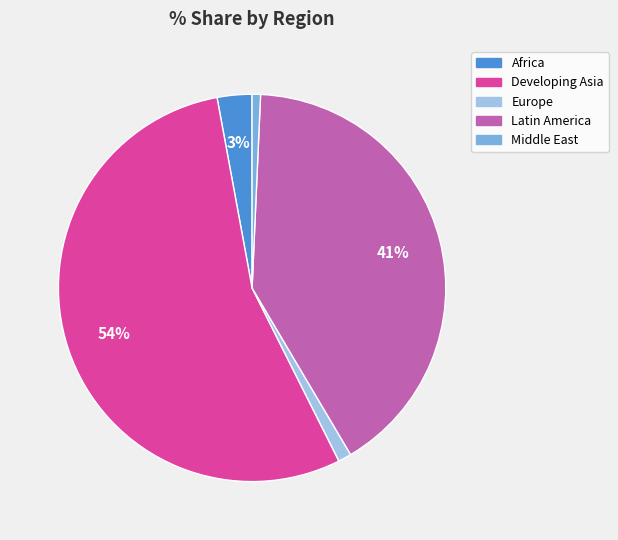

Which category has the biggest portion of the pie?

Developing Asia